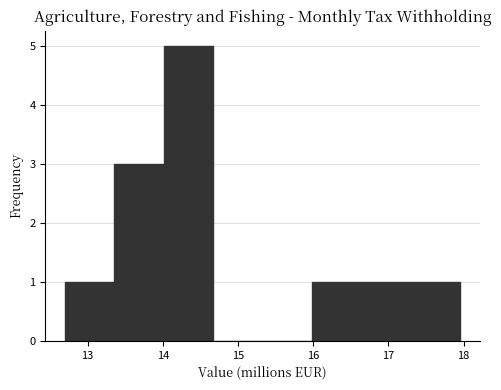

Reading left to right, transcribe this chart: for each bar, give the range it covers on the x-axis and its height. Neither the bar edges nor the heights are printed on the chart, so give them approximately, as read against the axes.

12.7 to 13.4: 1
13.4 to 14.0: 3
14.0 to 14.7: 5
14.7 to 15.3: 0
15.3 to 16.0: 0
16.0 to 16.6: 1
16.6 to 17.3: 1
17.3 to 18.0: 1